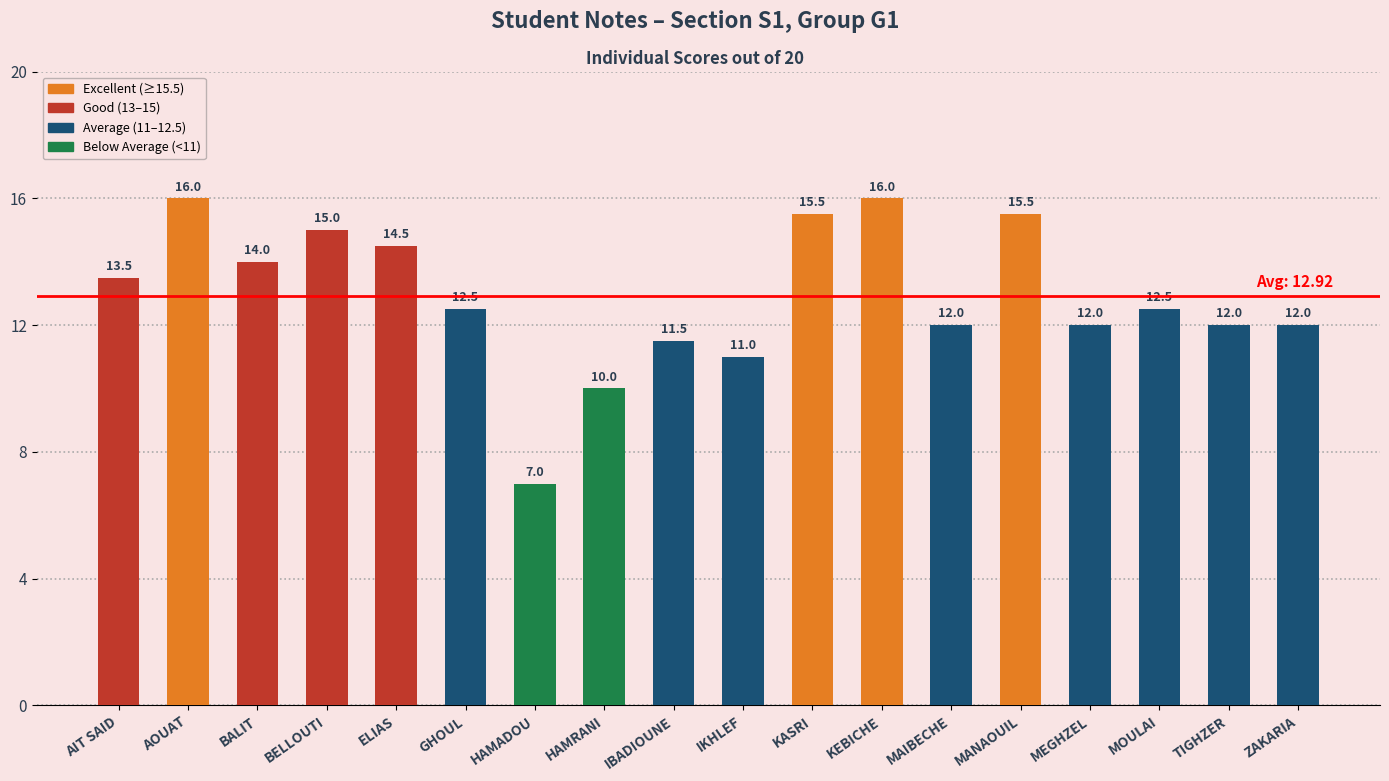

What is the smallest value displayed?

7.0